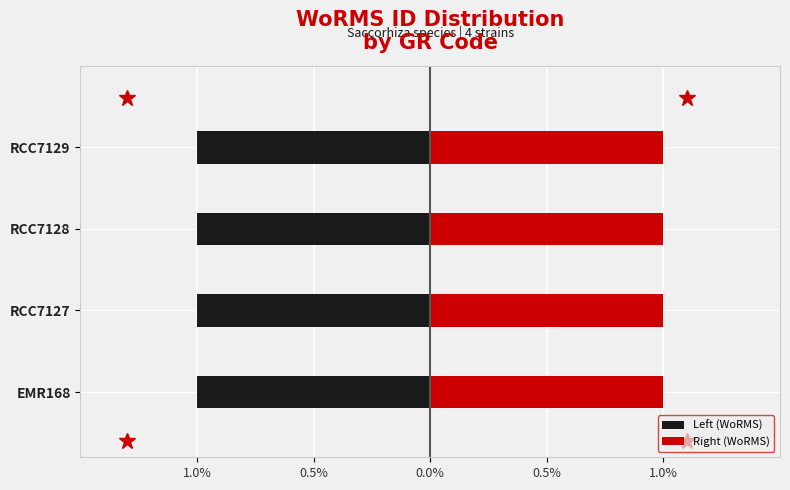

Is it true that Left (WoRMS) equals -1.0 at RCC7128?

True